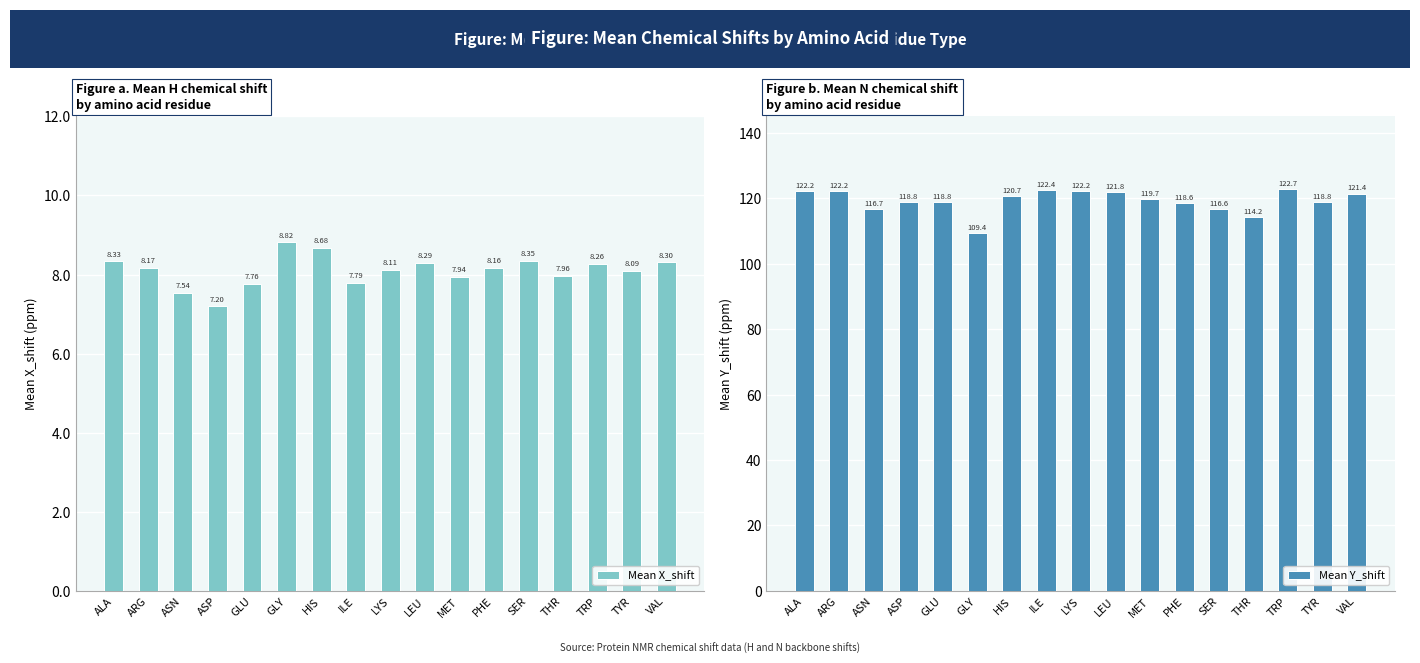

At how many categories does at least one series exceed 35?

17